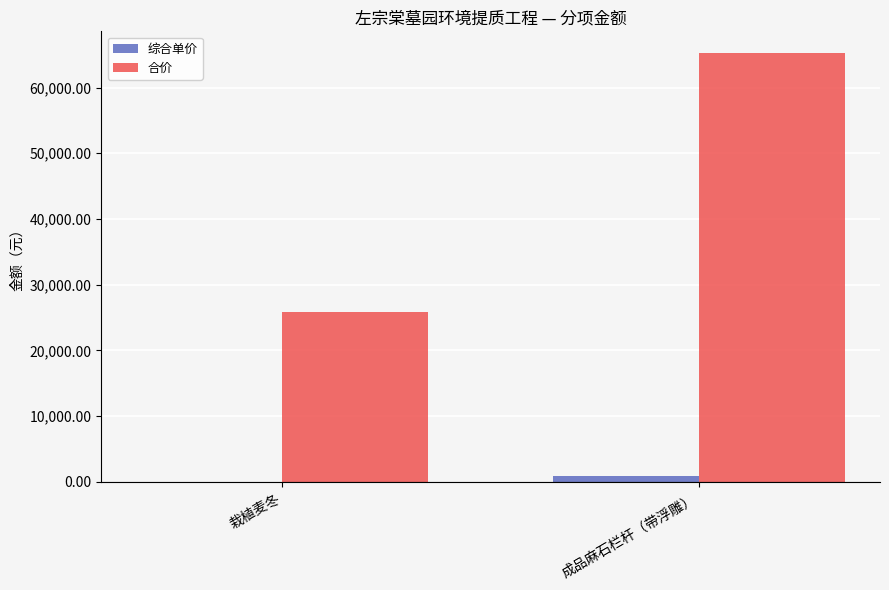

True or false: 合价 has a value of 25815.2 at 栽植麦冬.

True